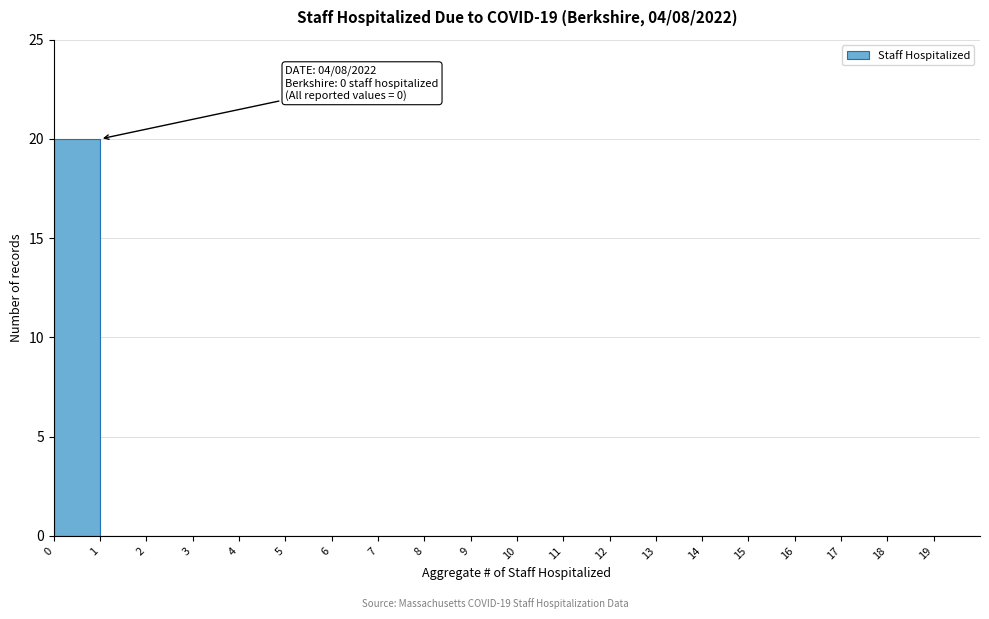

Which range on the x-axis has the tallest bar?

0 to 1